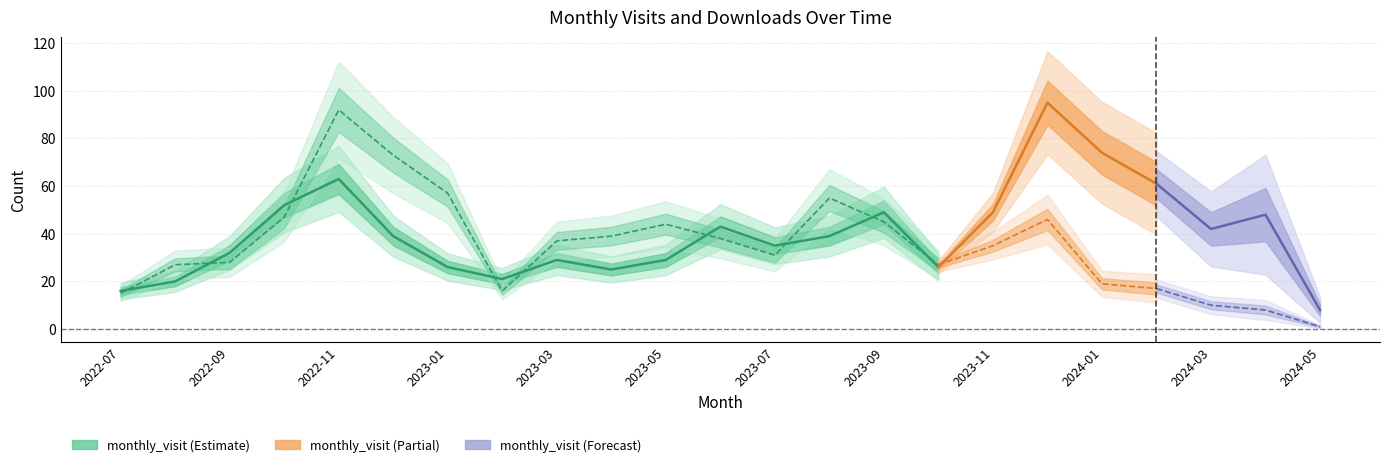

Where is the first local maximum for monthly_download_resource?

2022-11